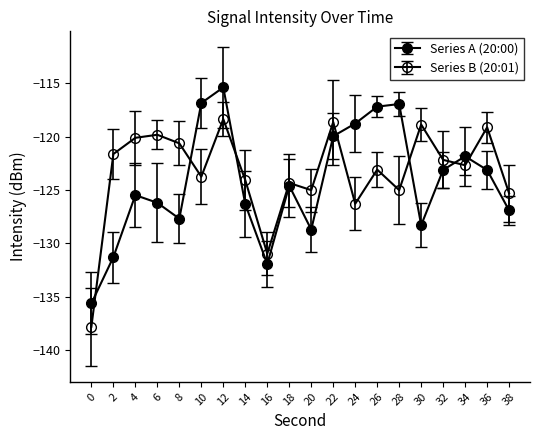

Count the number of data series in this chart.

2